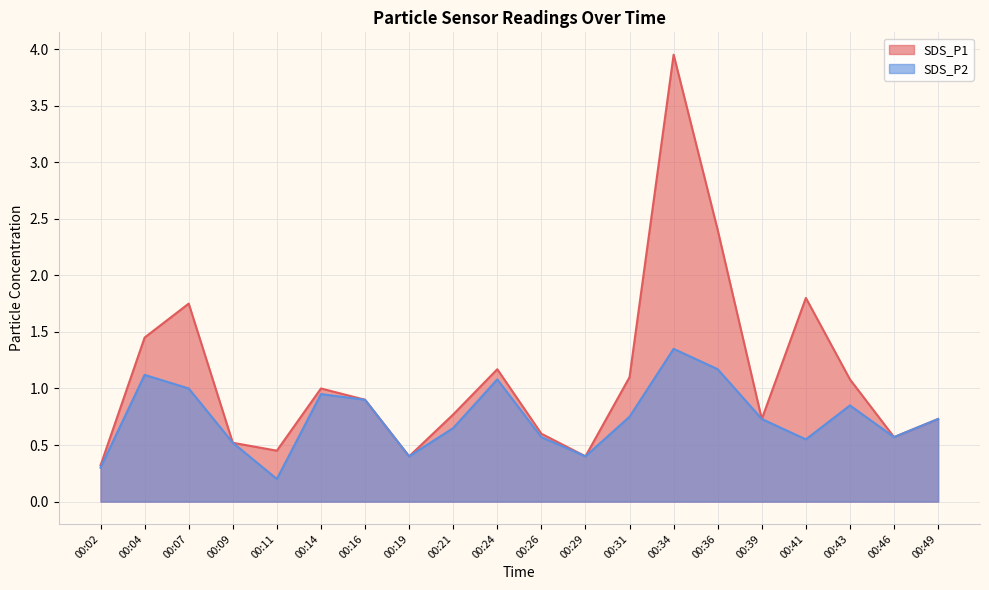

Which category has the highest value across all series?

00:34